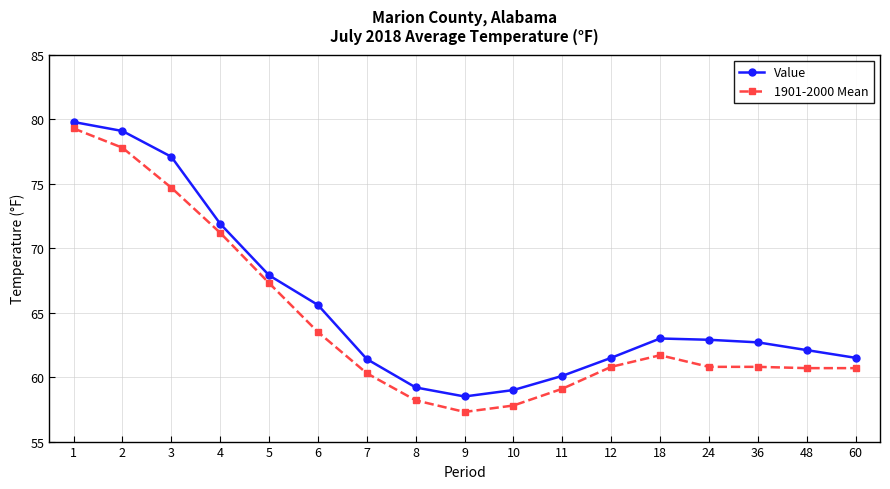

At 24, list the series in order from largest to smallest.

Value, 1901-2000 Mean